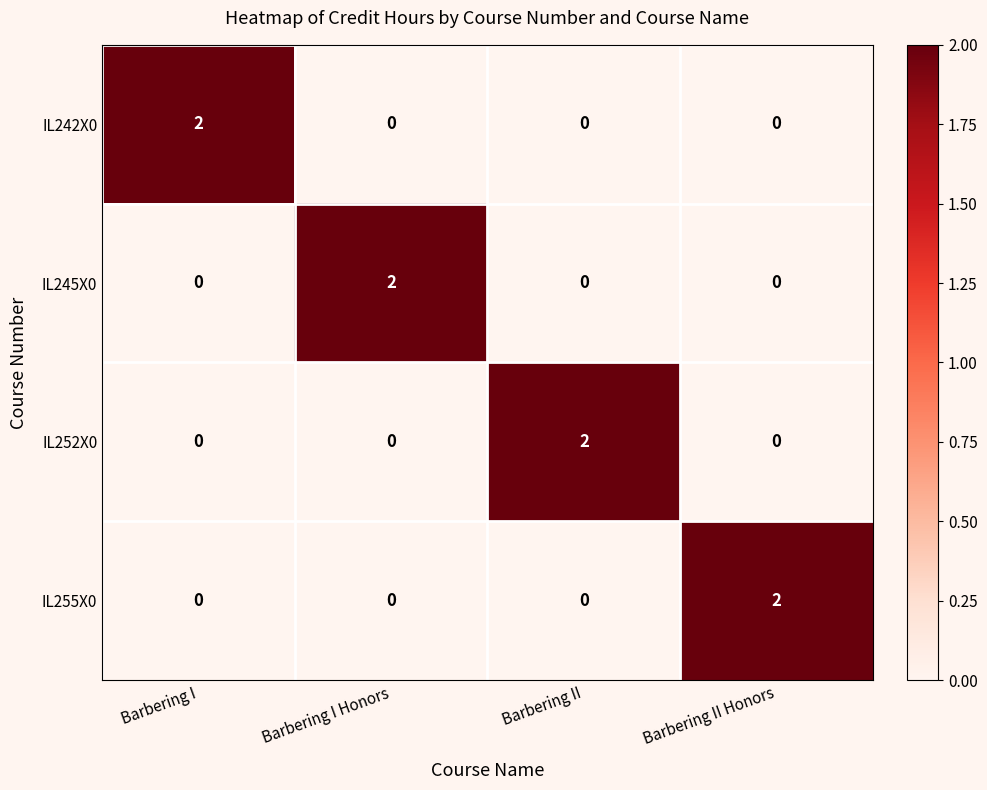

Is it true that IL245X0 equals 0 at Barbering I?

True